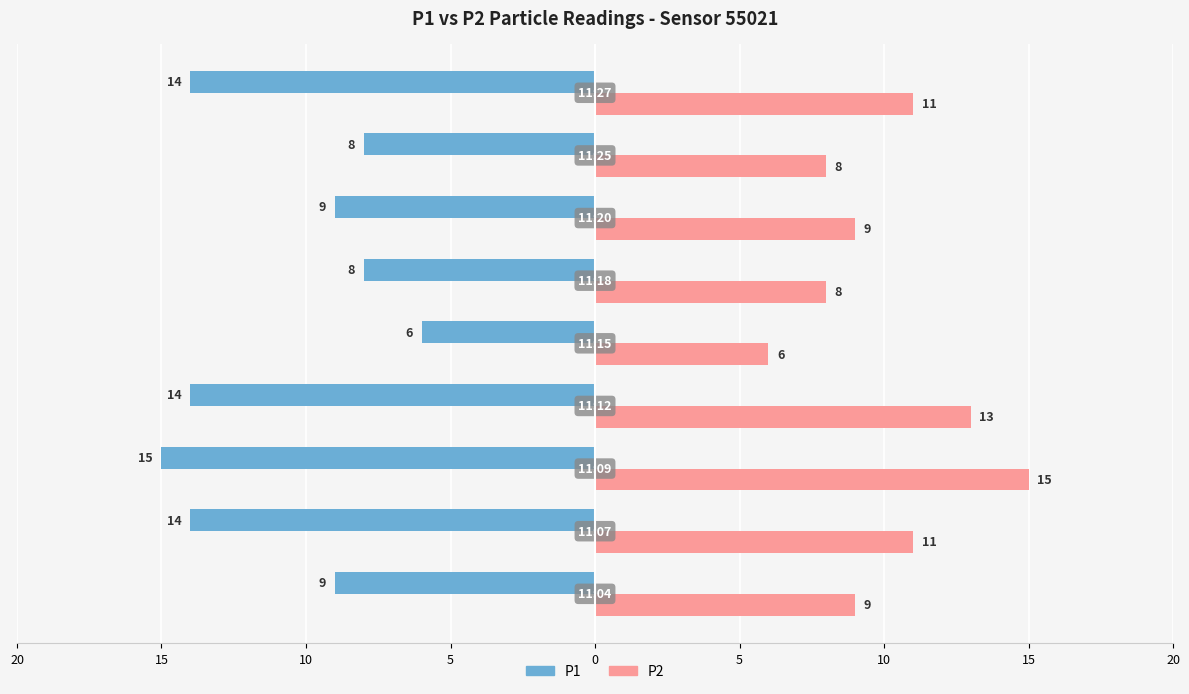

What are all the series names shown in the legend?

P1, P2